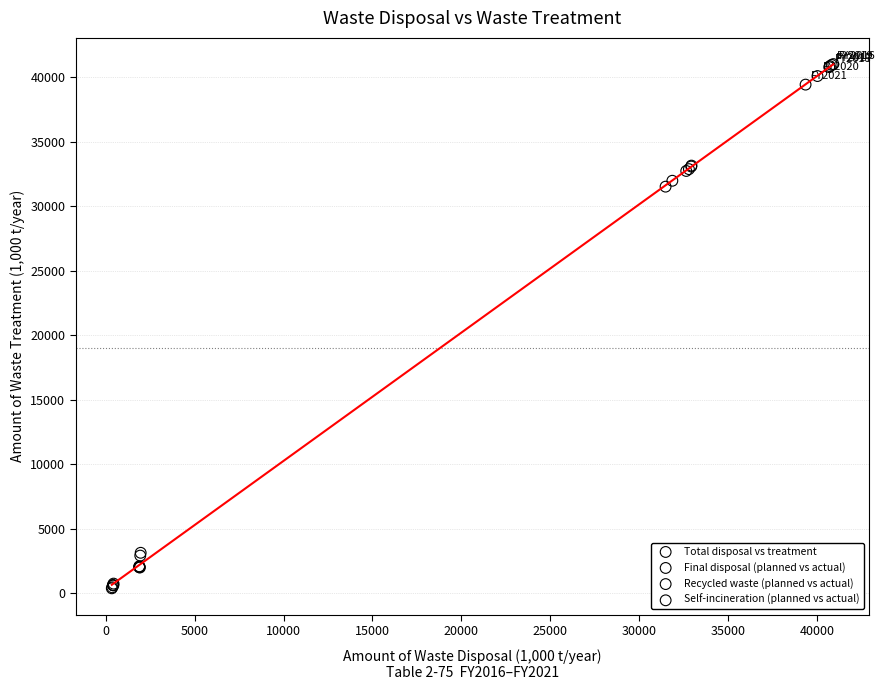

Which series reaches the maximum Y coordinate?

Total disposal vs treatment